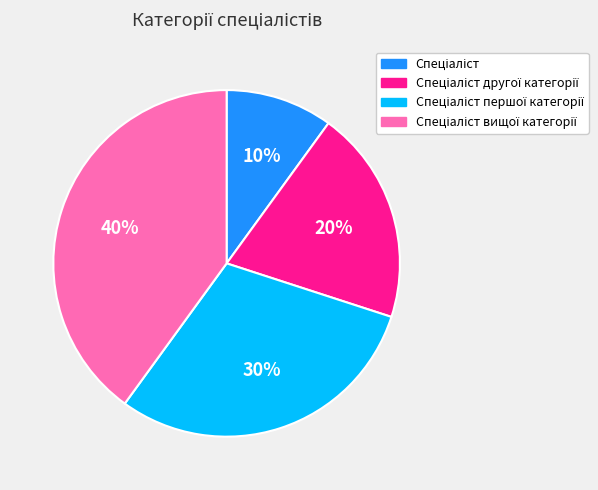

Is there a majority slice in this chart?

No